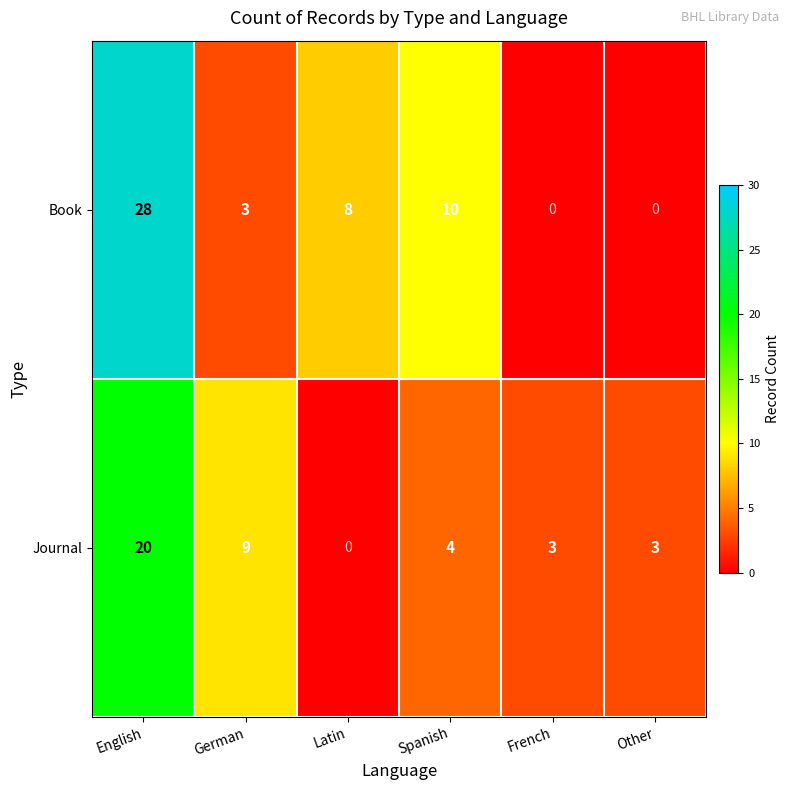

List the series in order of their peak value, highest first.

Book, Journal